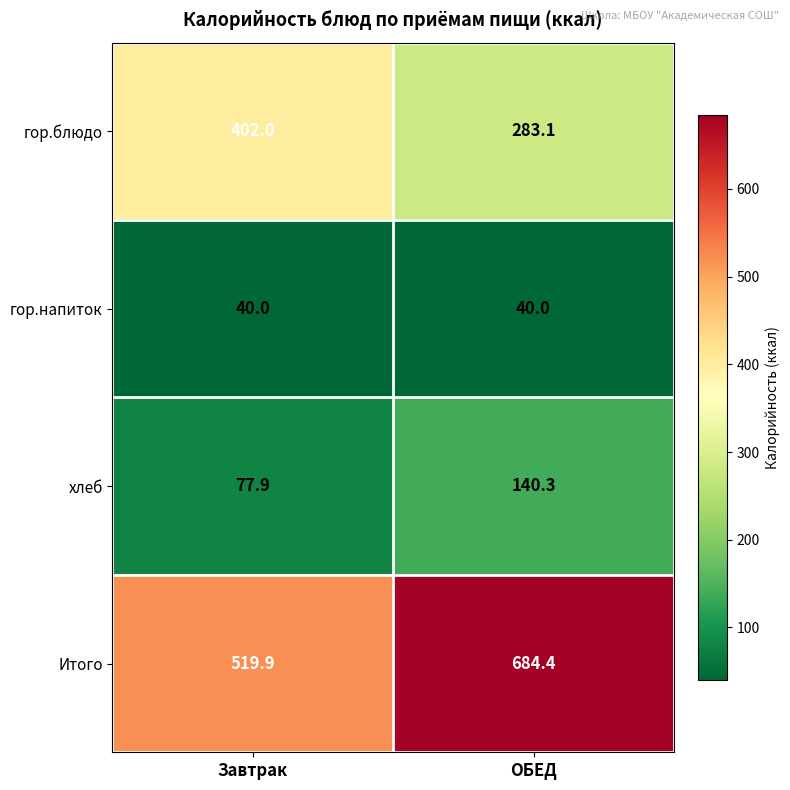

At which label does Итого reach its minimum?

Завтрак